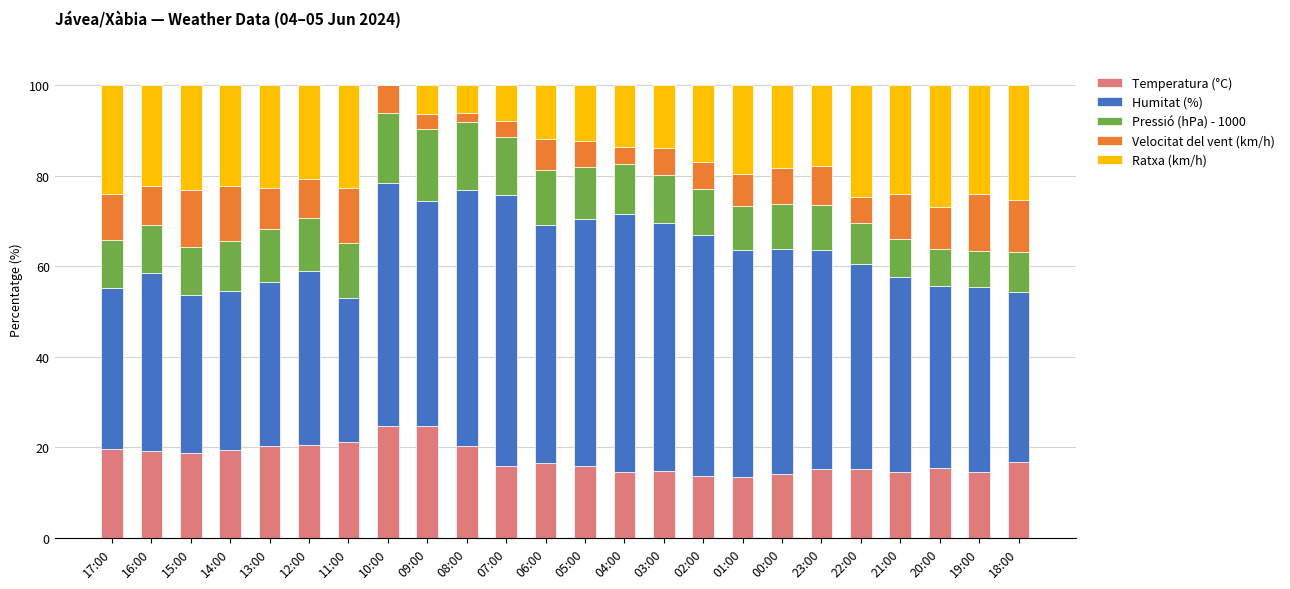

Count the number of categories in the chart.

24